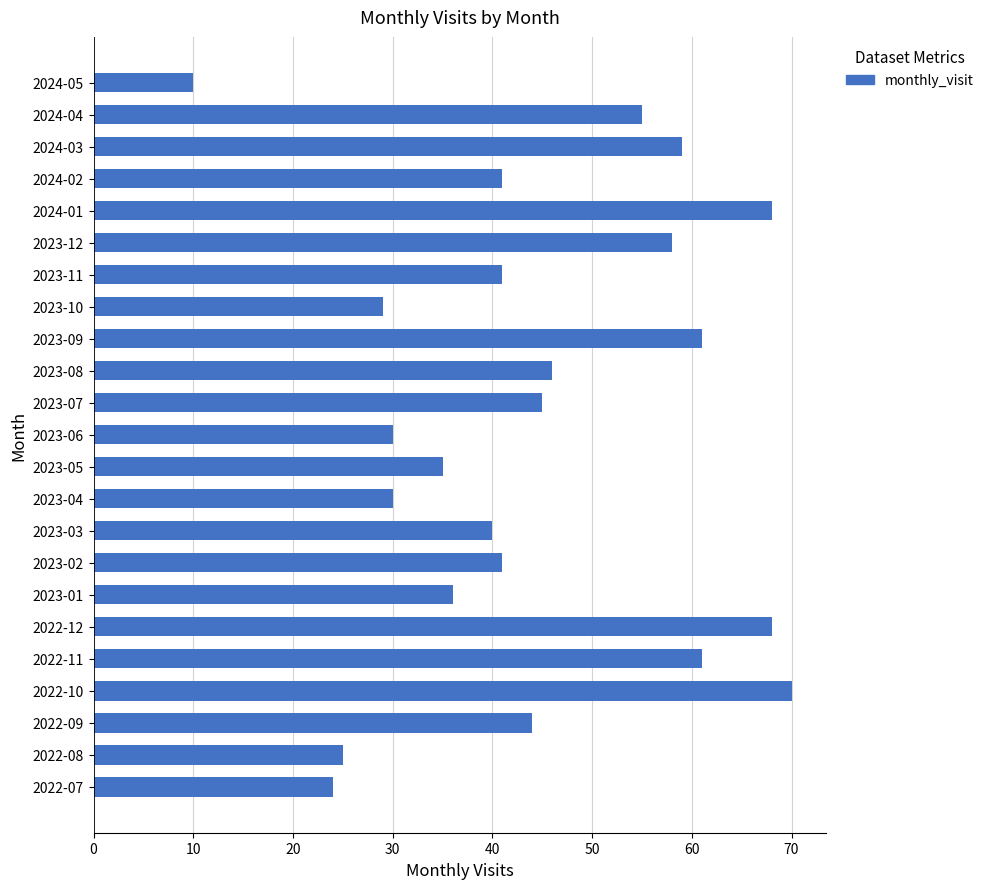

Reading bottom to top, transcribe all the data shown in this chart.

24	25	44	70	61	68	36	41	40	30	35	30	45	46	61	29	41	58	68	41	59	55	10